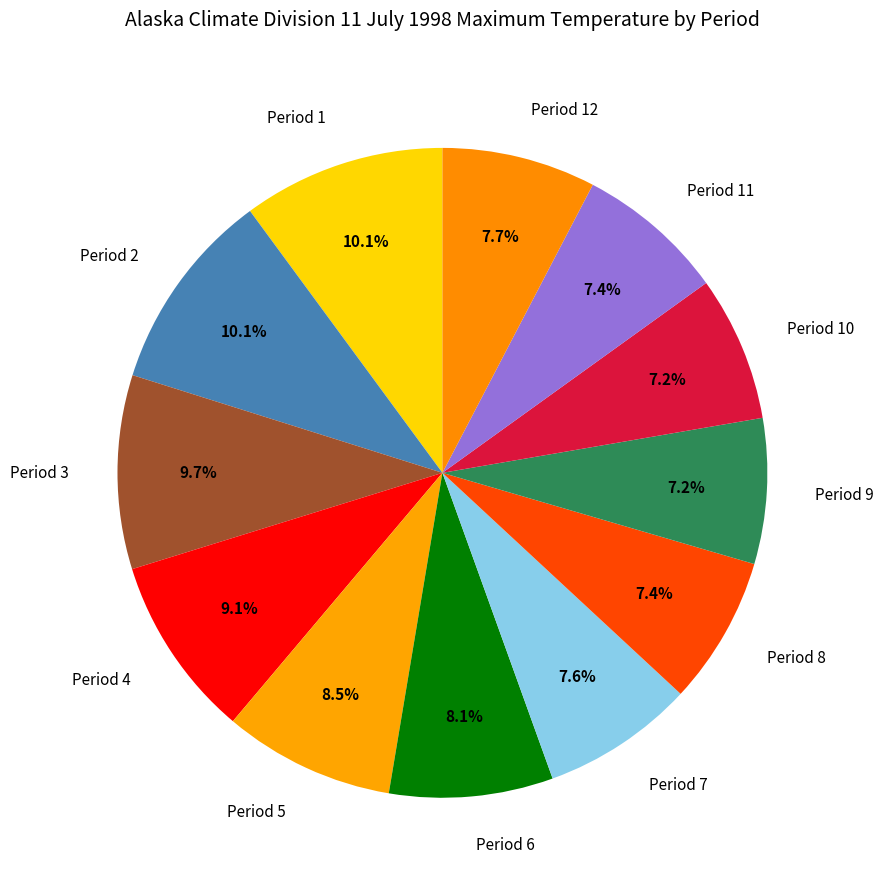

The Period 8 slice represents 1% of the pie. True or false?

False